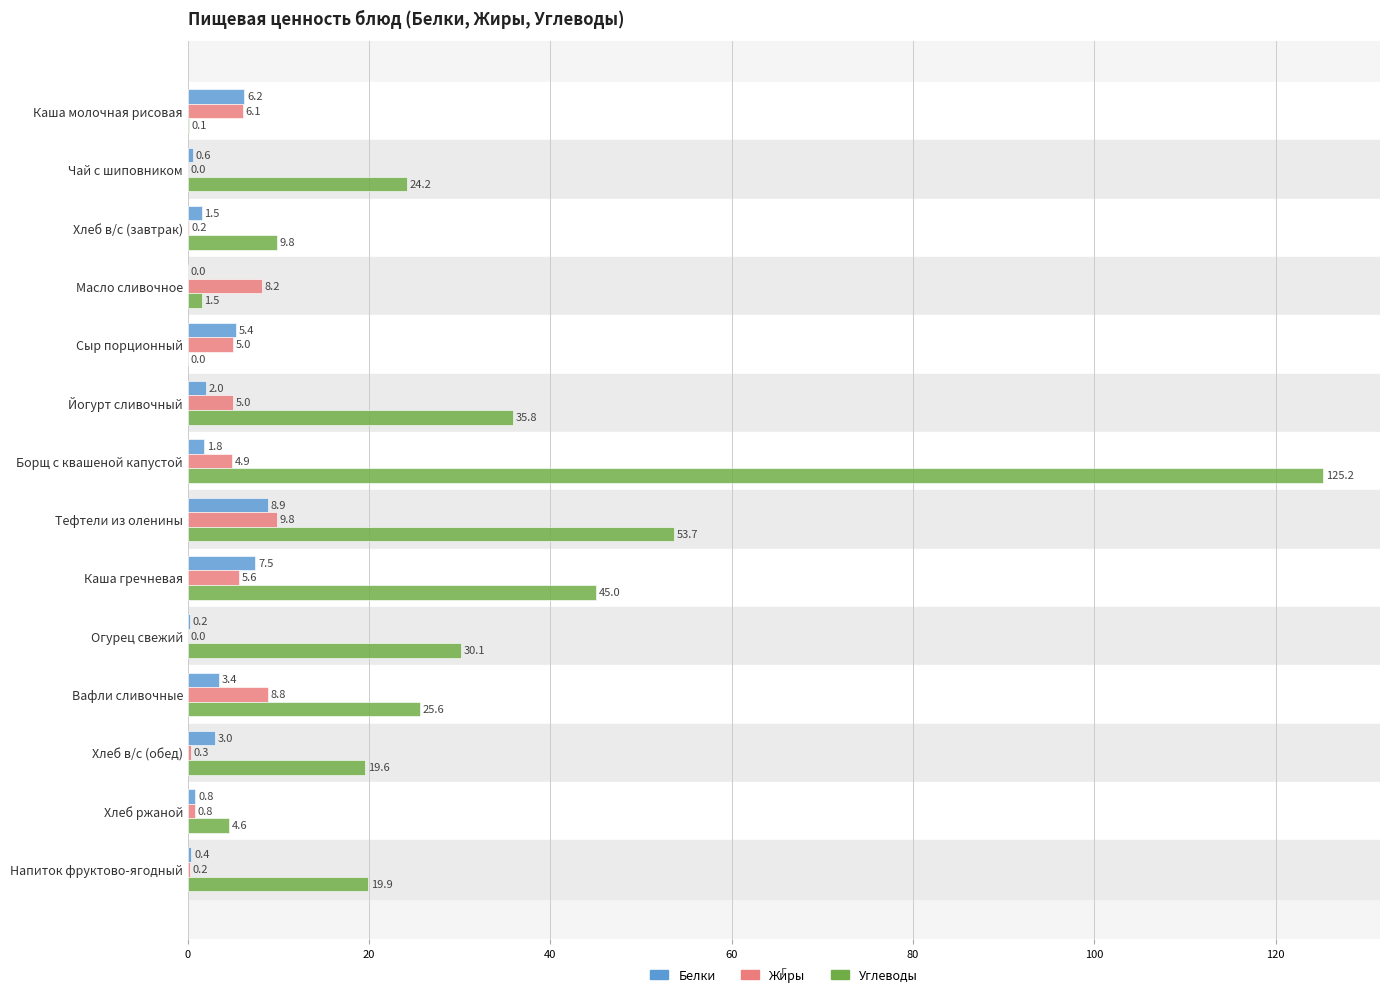

Which category has the highest value in the Белки series?

Тефтели из оленины